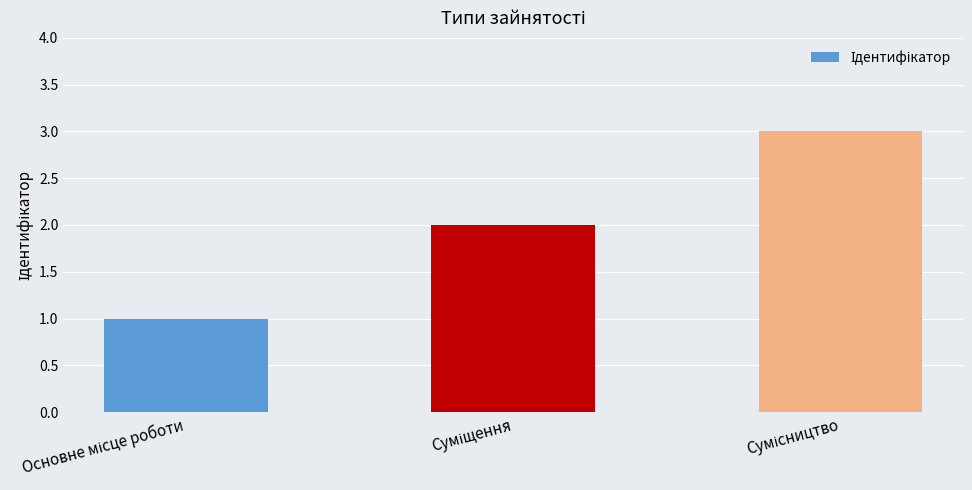

What is the sum of all values?

6